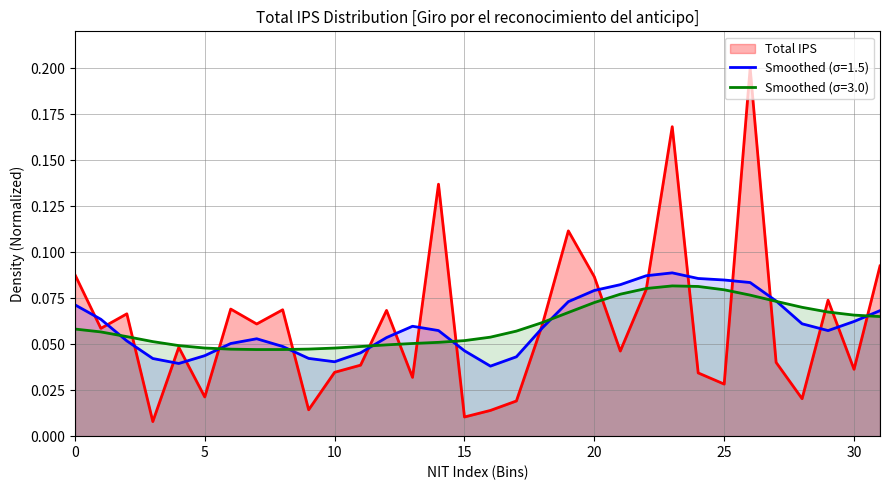

How many points are lower than both their immediate neighbors (excluding endpoints)?

11